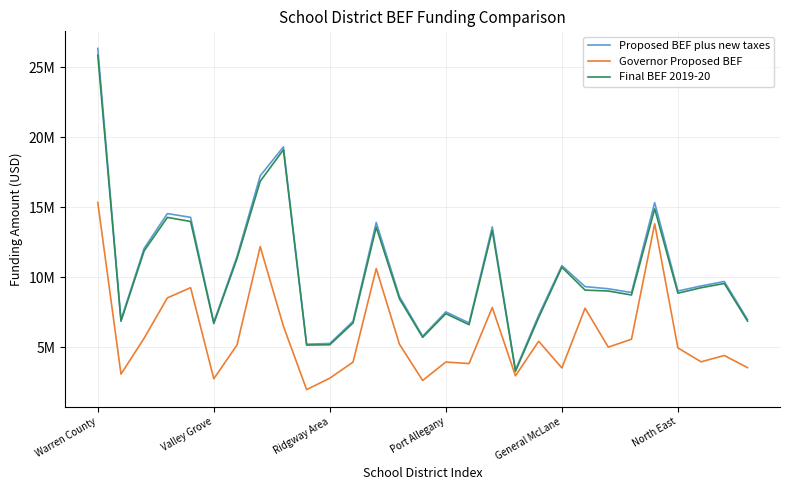

What are all the series names shown in the legend?

Proposed BEF plus new taxes, Governor Proposed BEF, Final BEF 2019-20